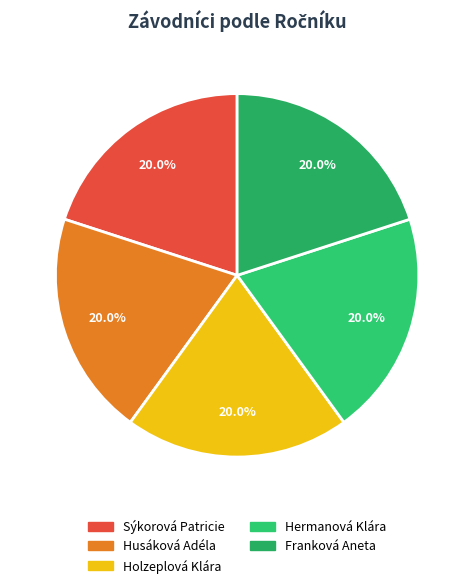

What percentage is the Sýkorová Patricie slice, to the nearest percent?

20%